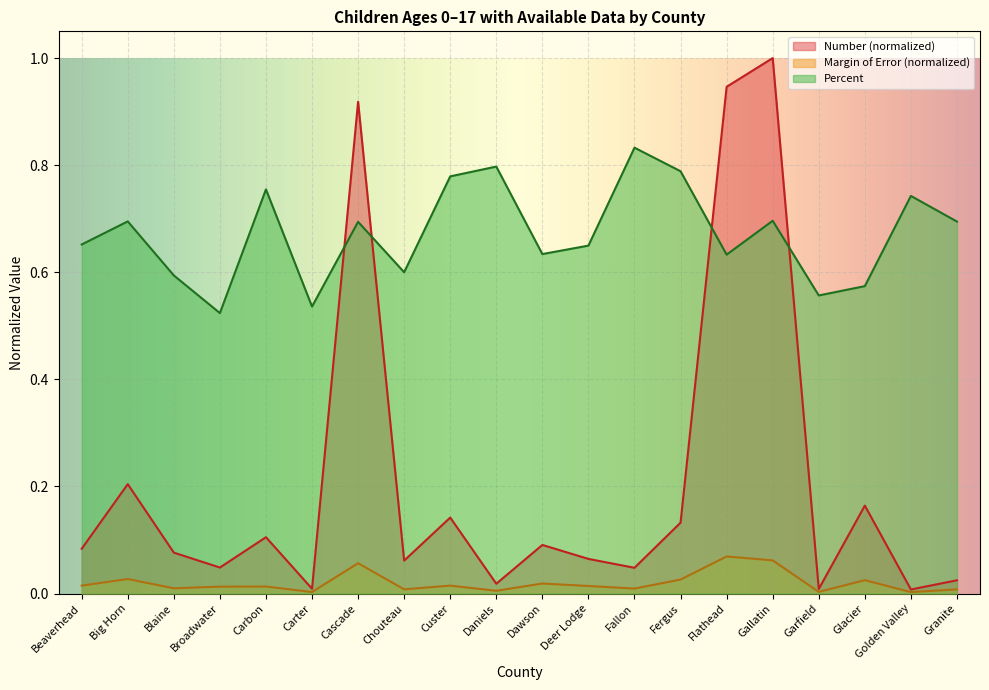

The Percent series shows 0.6 at Glacier. True or false?

True